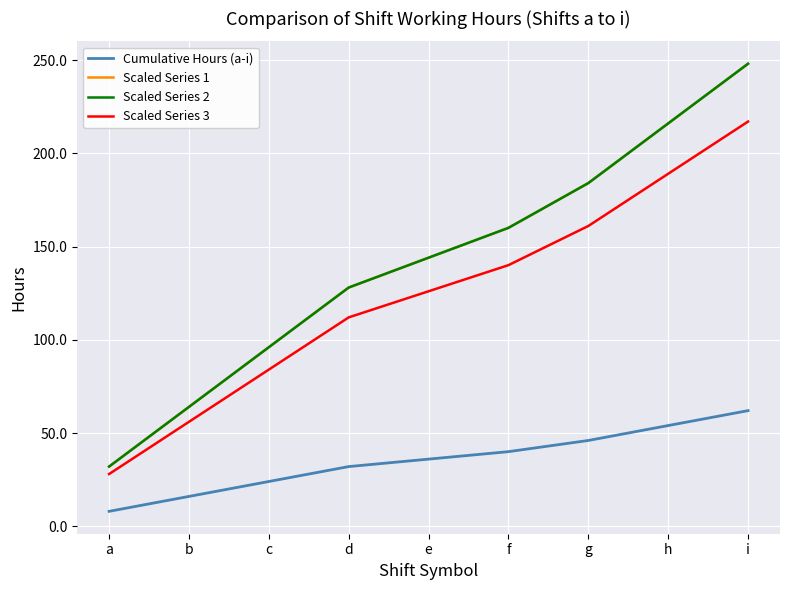

At which label does Scaled Series 1 first exceed 144?

f